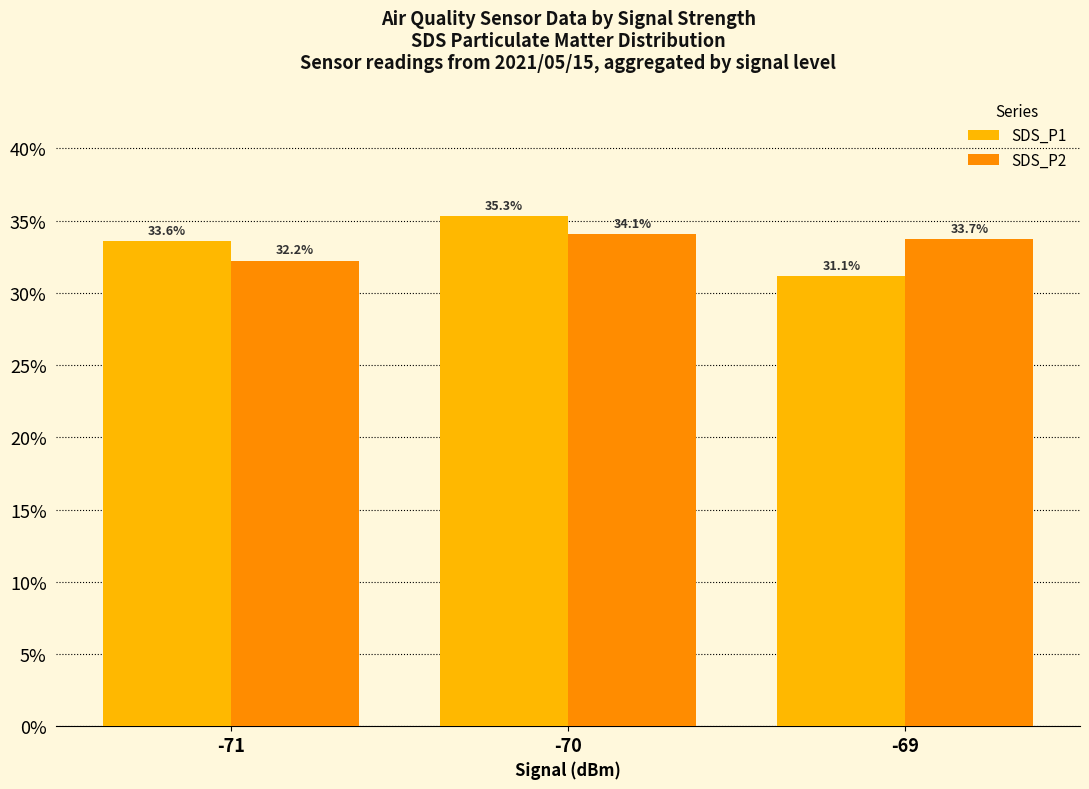

Reading left to right, extract all data points from this chart.

SDS_P1: 33.6	35.3	31.1
SDS_P2: 32.2	34.1	33.7